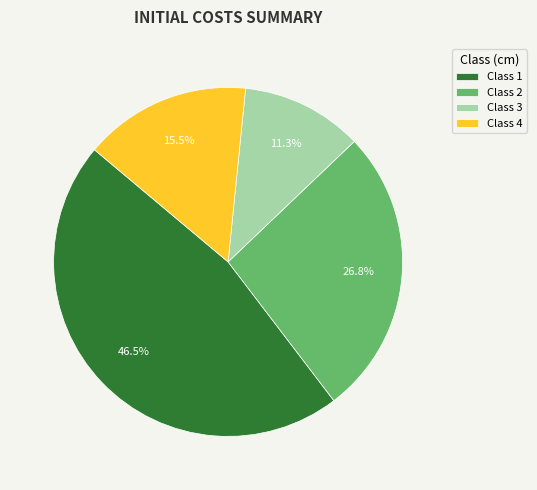

Rank the categories by value from lowest to highest.

Class 3, Class 4, Class 2, Class 1